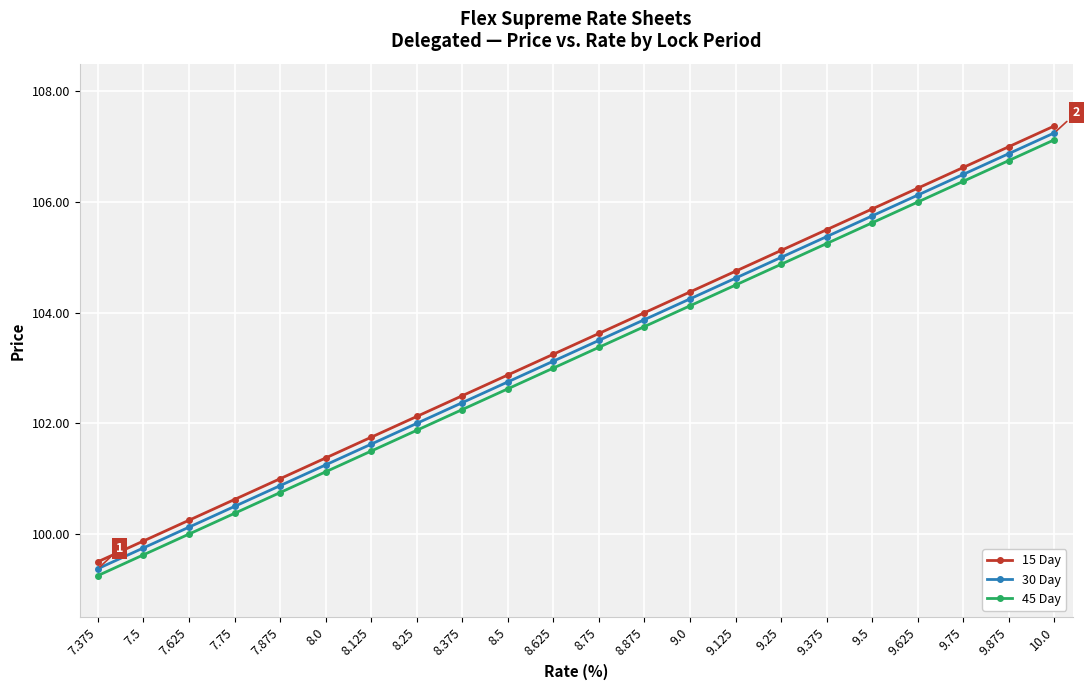

What is the label of the 22nd point from the left?

10.0